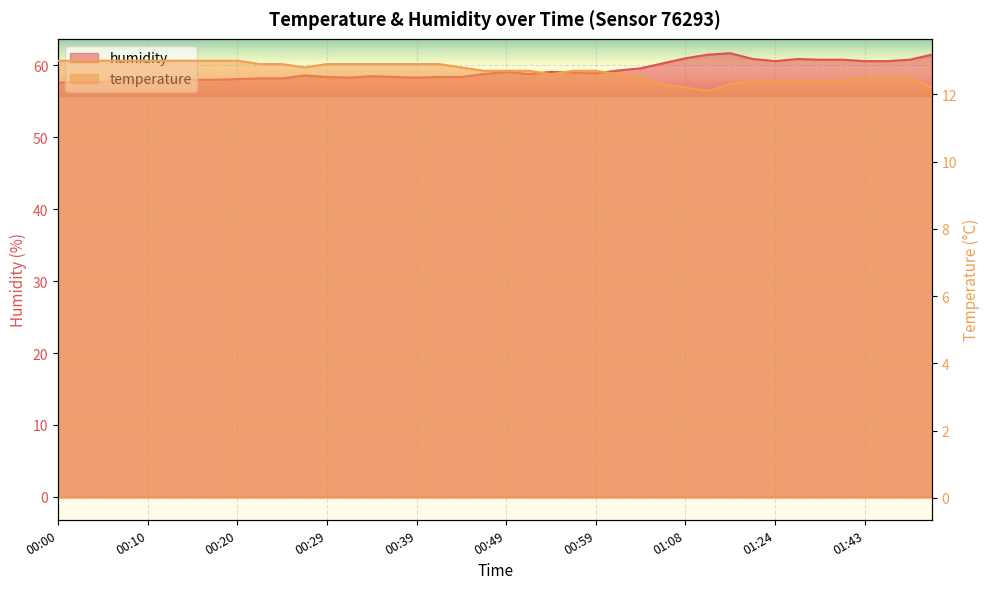

How many values in the humidity series exceed 58?

32